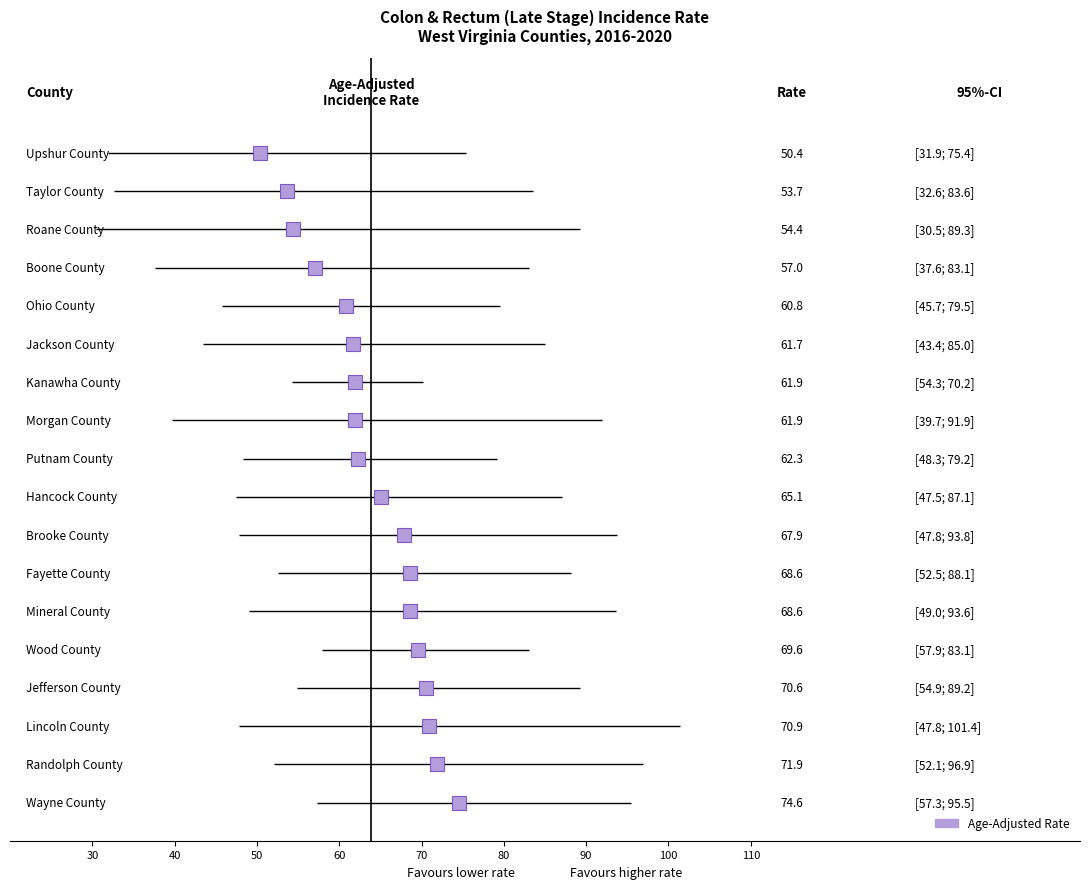

Reading left to right, what are all the values shown in this chart?

Upshur County=50.4	Taylor County=53.7	Roane County=54.4	Boone County=57.0	Ohio County=60.8	Jackson County=61.7	Kanawha County=61.9	Morgan County=61.9	Putnam County=62.3	Hancock County=65.1	Brooke County=67.9	Fayette County=68.6	Mineral County=68.6	Wood County=69.6	Jefferson County=70.6	Lincoln County=70.9	Randolph County=71.9	Wayne County=74.6